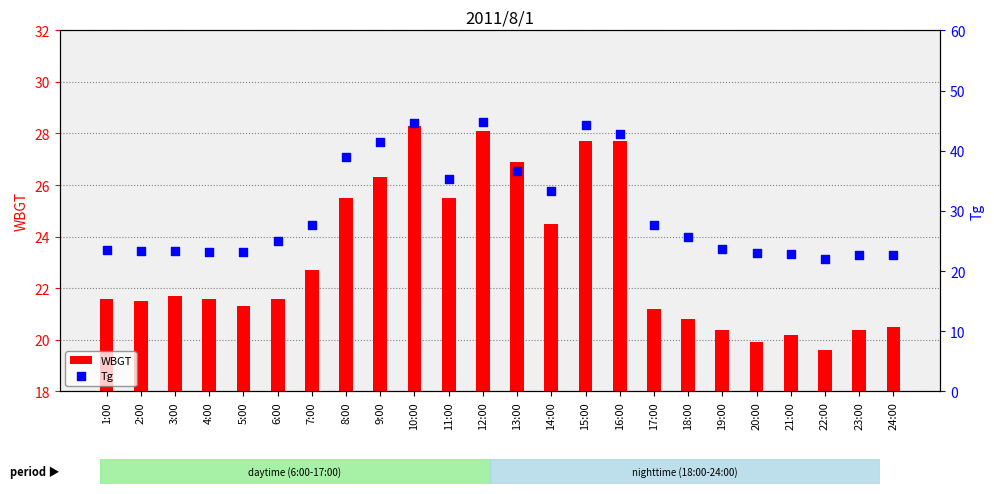

Which series reaches the maximum Y coordinate?

Tg